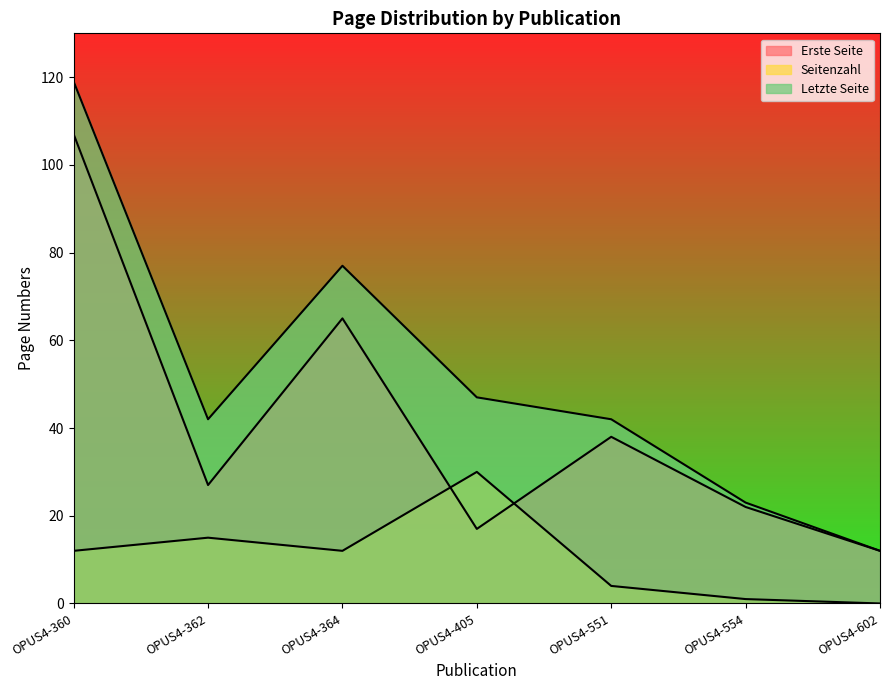

How many data points in Seitenzahl are less than 12?

3